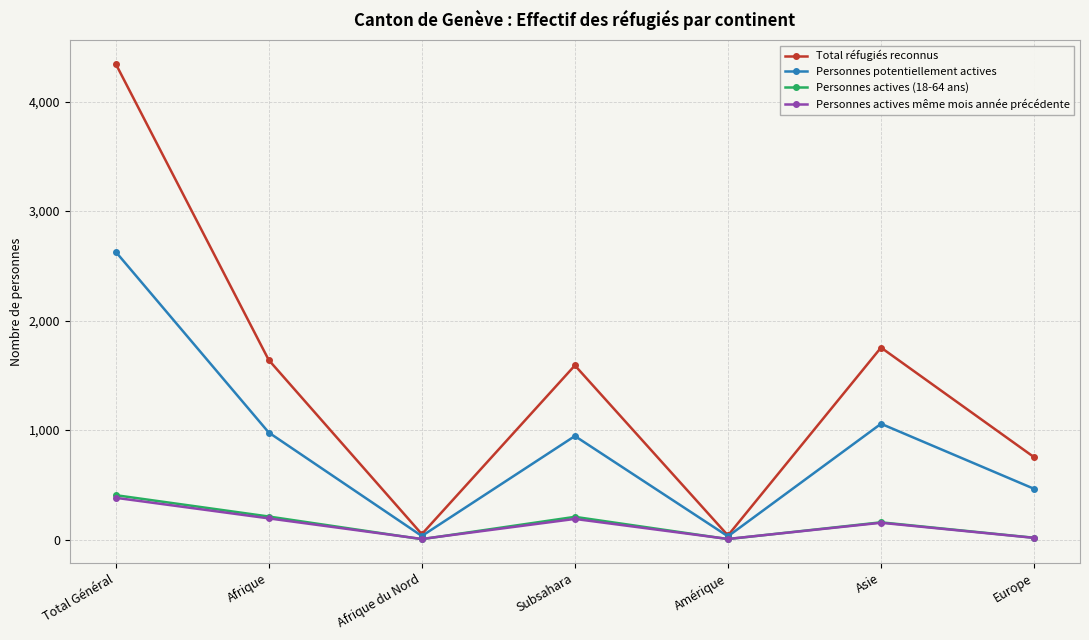

How many interior local valleys does the Personnes potentiellement actives series have?

2